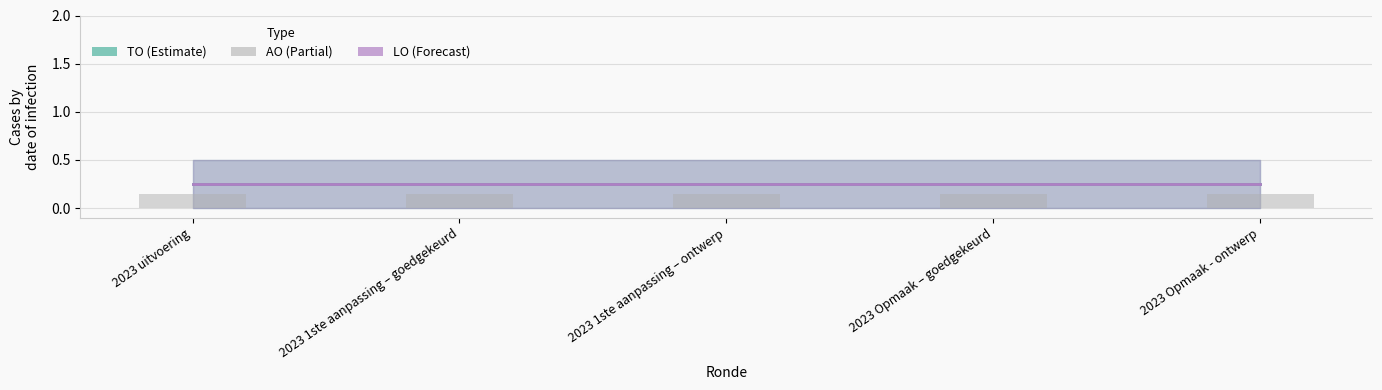

Rank the series at 2023 1ste aanpassing – ontwerp from lowest to highest value.

AO, TO (line), LO (line)